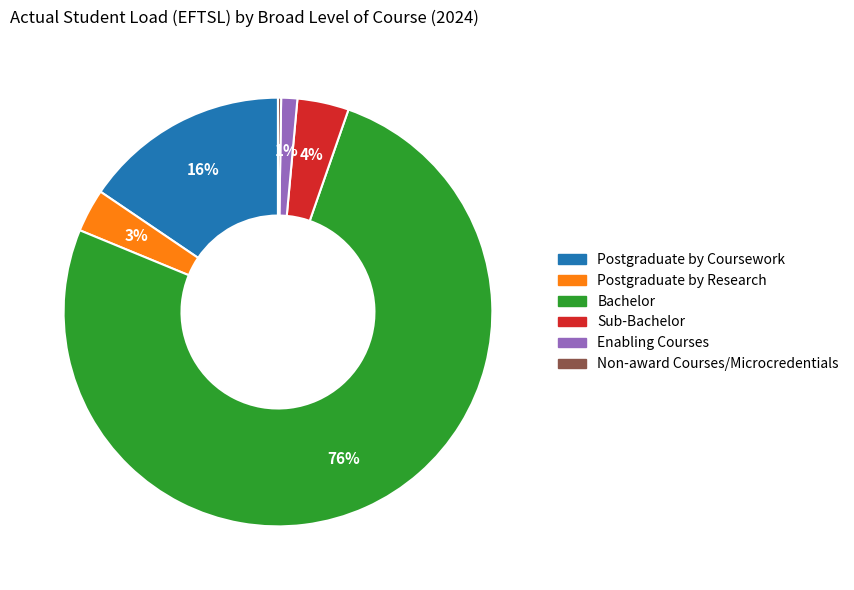

Which category has the biggest portion of the pie?

Bachelor